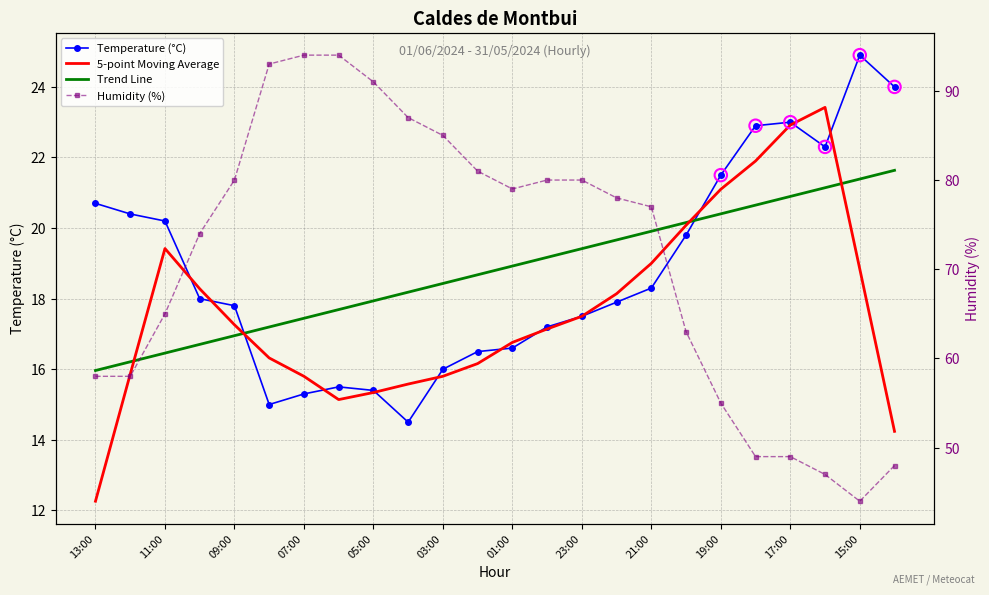

Which series has the largest Y range (max minus min)?

Humidity (%)